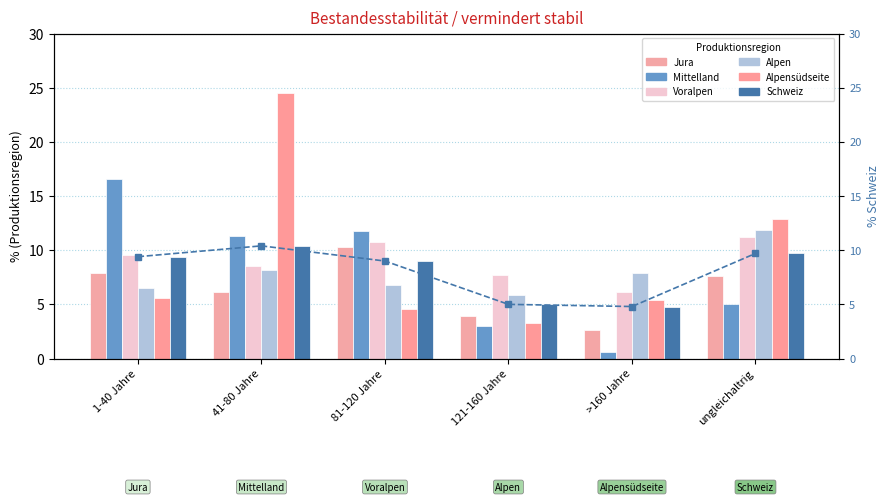

At which category is the sum across all series the highest?

41-80 Jahre